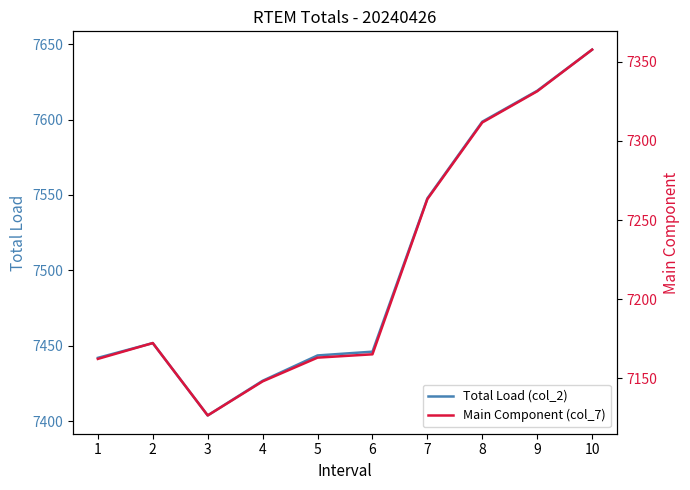

True or false: Total Load (col_2) and Main Component (col_7) intersect in this chart.

False